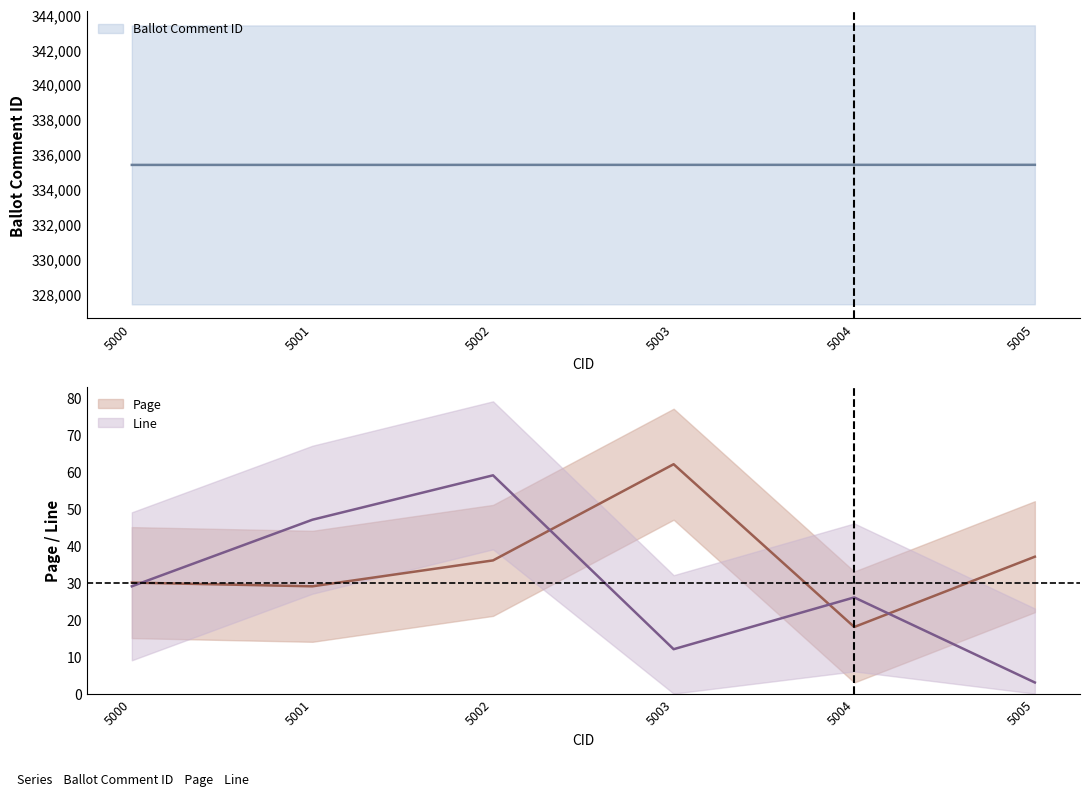

How many values in the Ballot Comment ID series are below 335391?

3